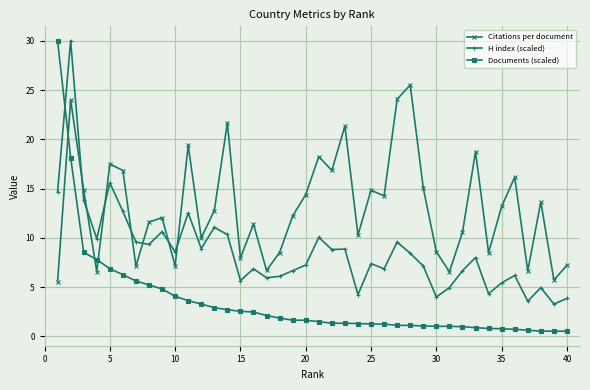

How many times do Citations per document and Documents (scaled) cross each other?

3